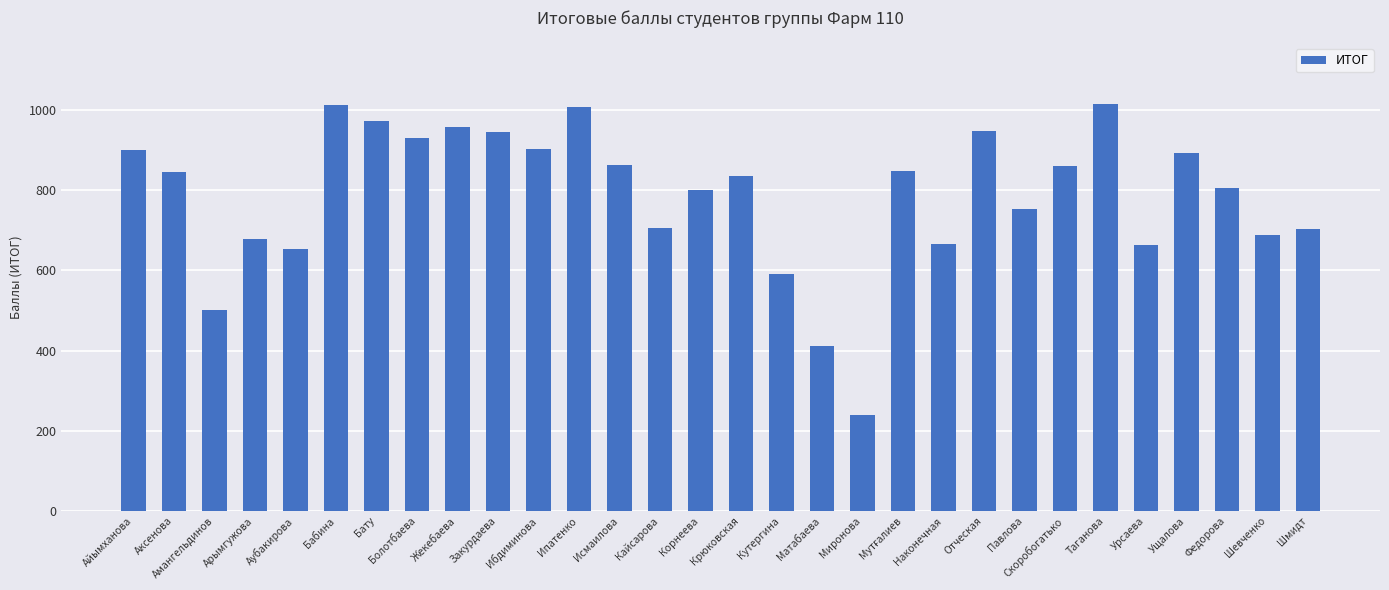

What position from the right is Крюковская?

15